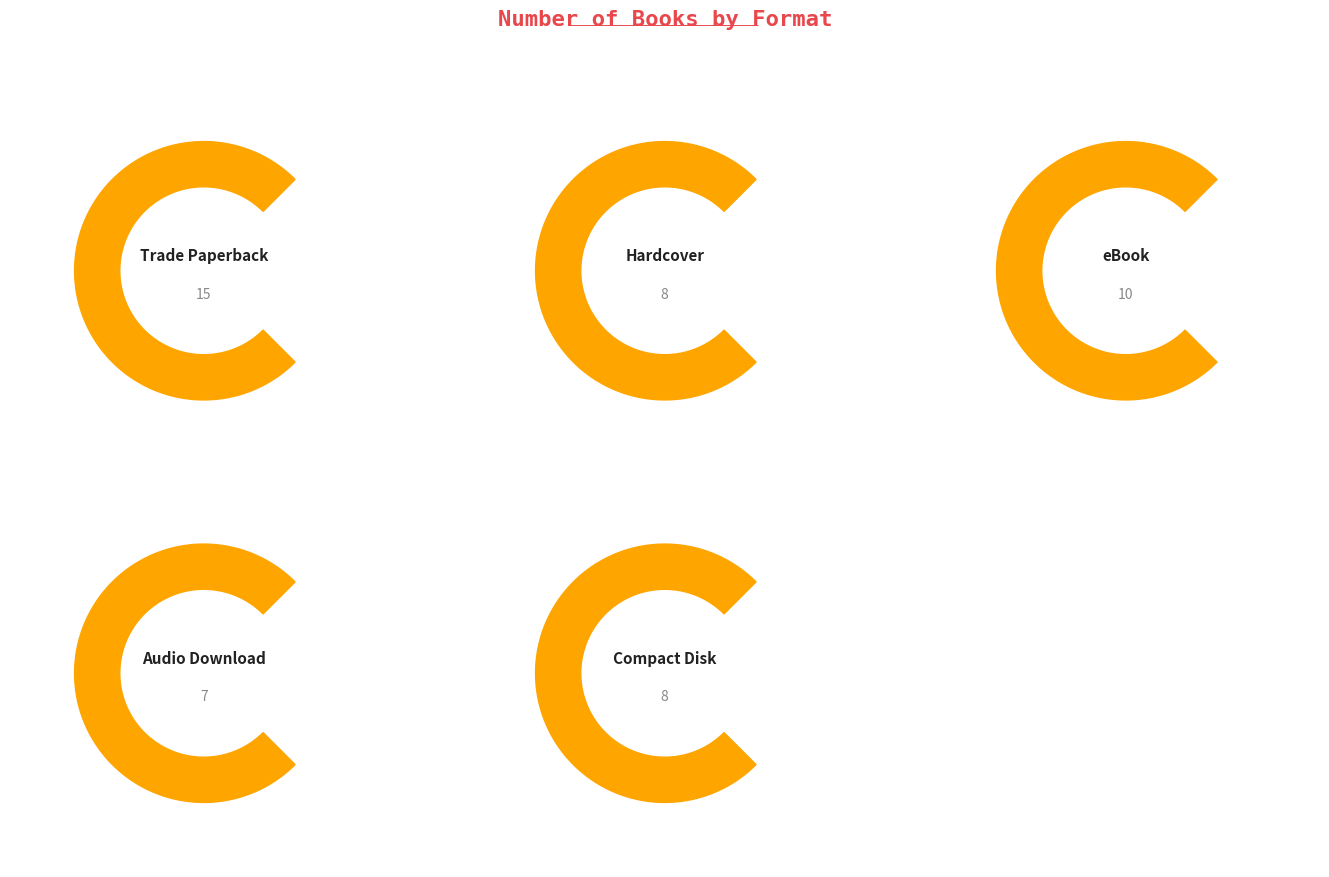

Is it true that the value at Audio Download is 4?

False